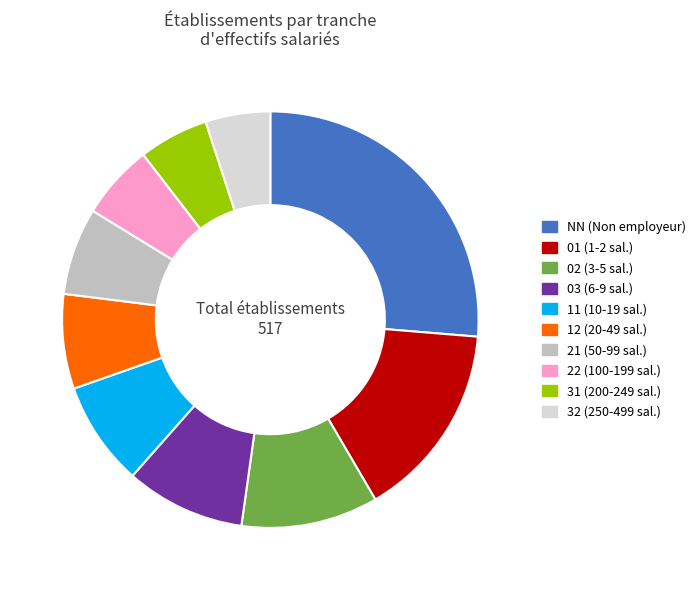

Is the sum of 11 (10-19 sal.) and 21 (50-99 sal.) greater than half?

No